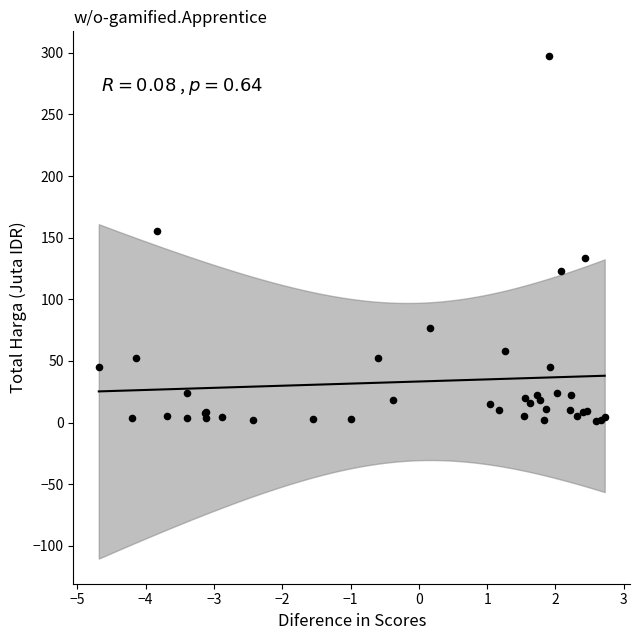

What Y value in the scatter plot is closest to 149?

155.3